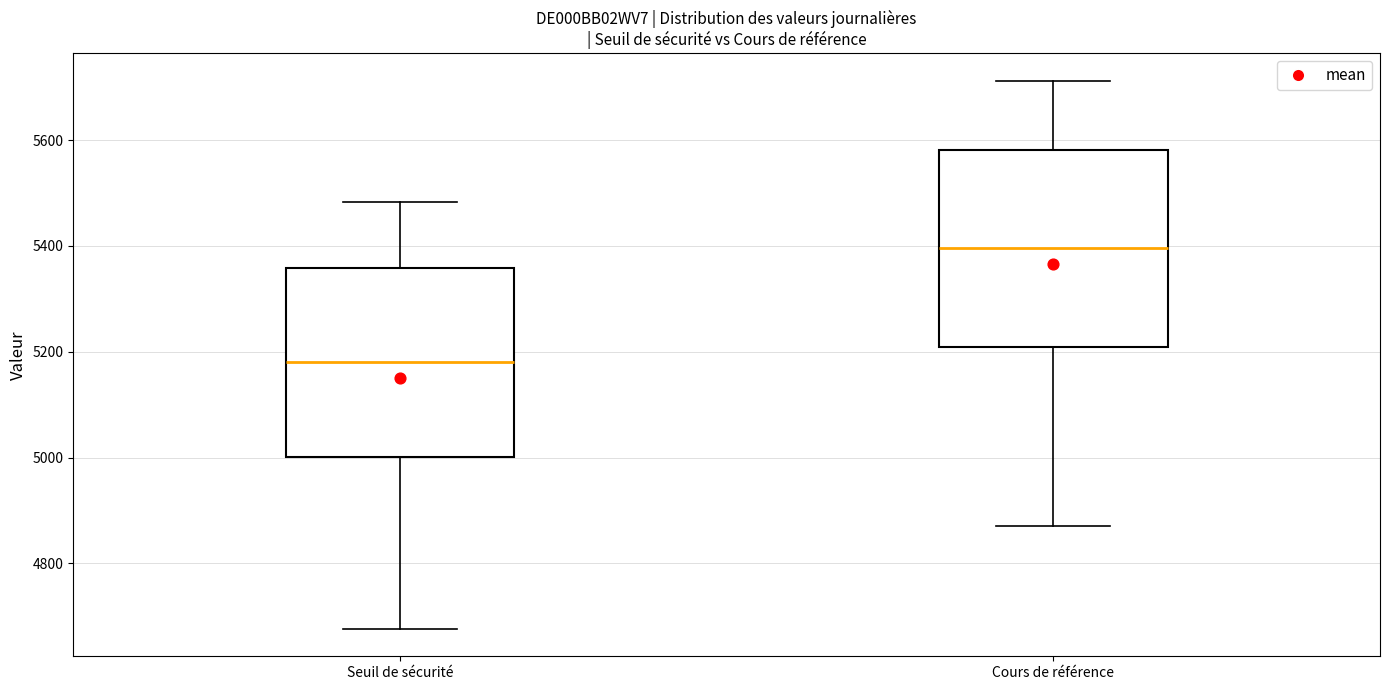

Where is the lower edge of the box for Seuil de sécurité on the y-axis? The values are not printed on the chart, so give them approximately, as read against the axis.

5000